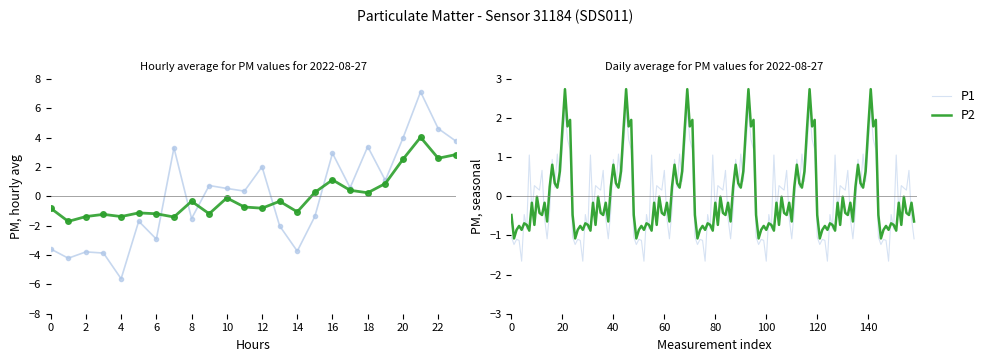

At which category does the chart reach its minimum across all series?

4